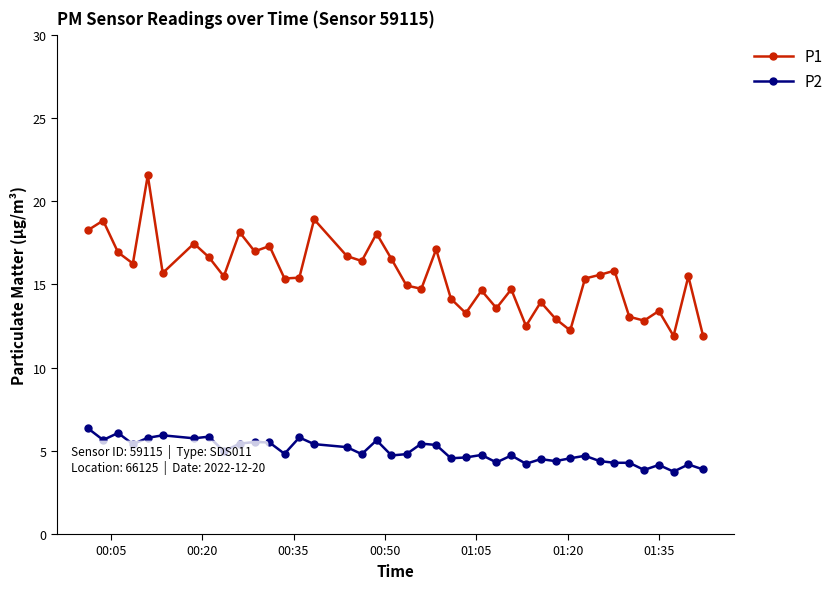

True or false: P1 has more than 2 points higher than both neighbors.

True